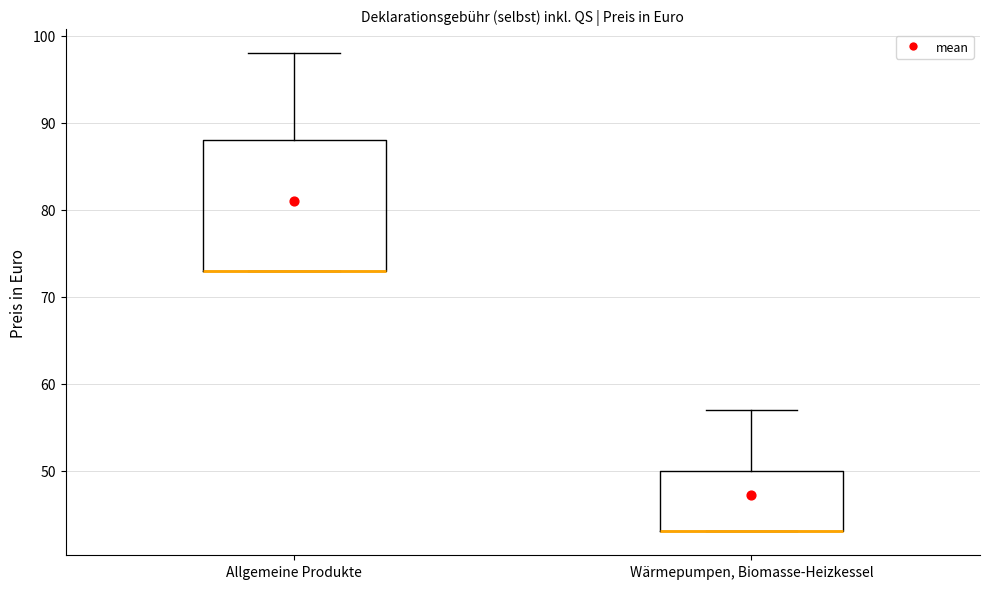

Comparing the boxes themselves (not the whiskers), which one is the tallest?

Allgemeine Produkte